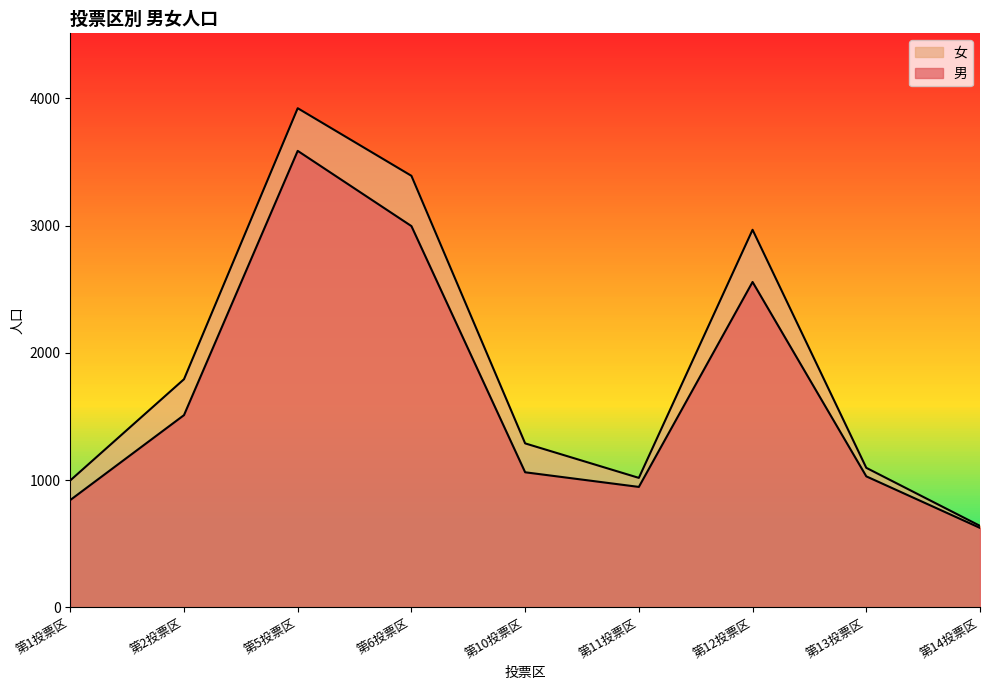

How many interior local valleys does the 男 series have?

1